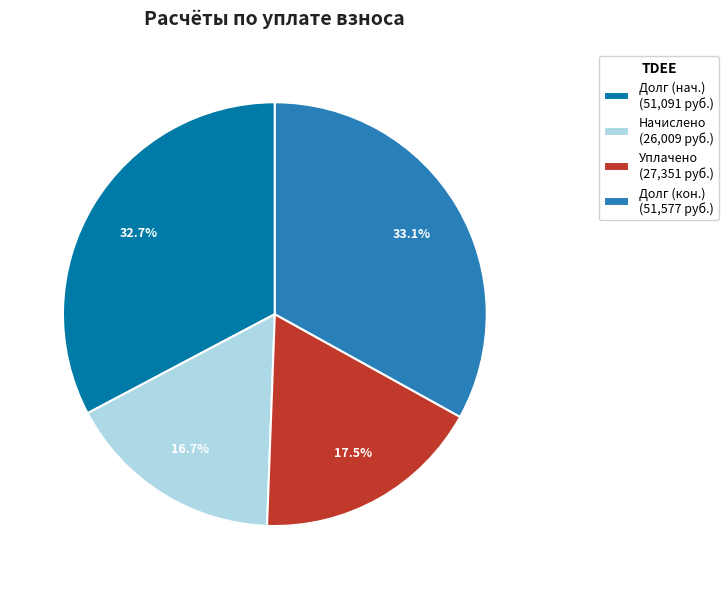

What is the smallest slice in the pie chart?

Начислено (26,009 руб.)